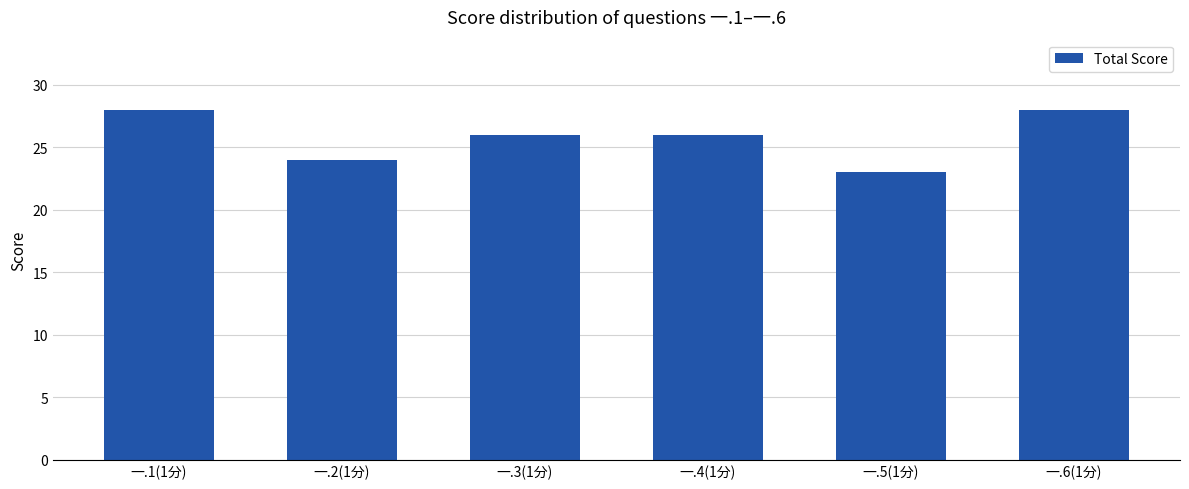

What is the change in value from 一.1(1分) to 一.5(1分)?

-5